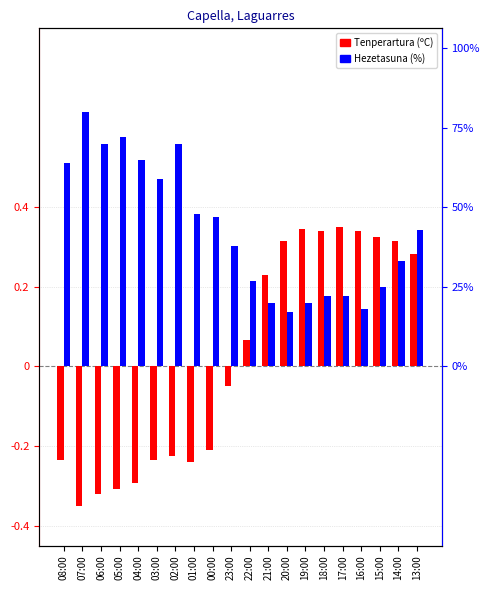

Are the bars horizontal?

No